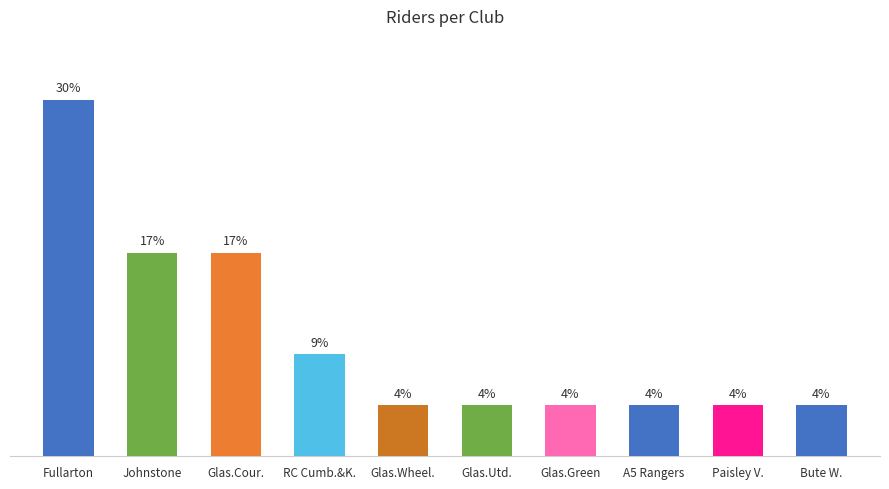

Are the bars horizontal?

No